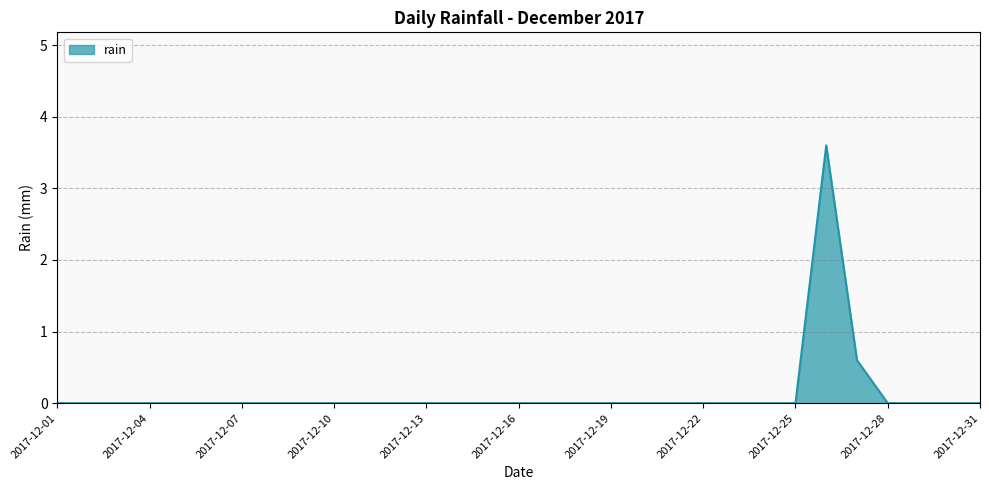

What is the difference between the maximum and minimum values?

3.6